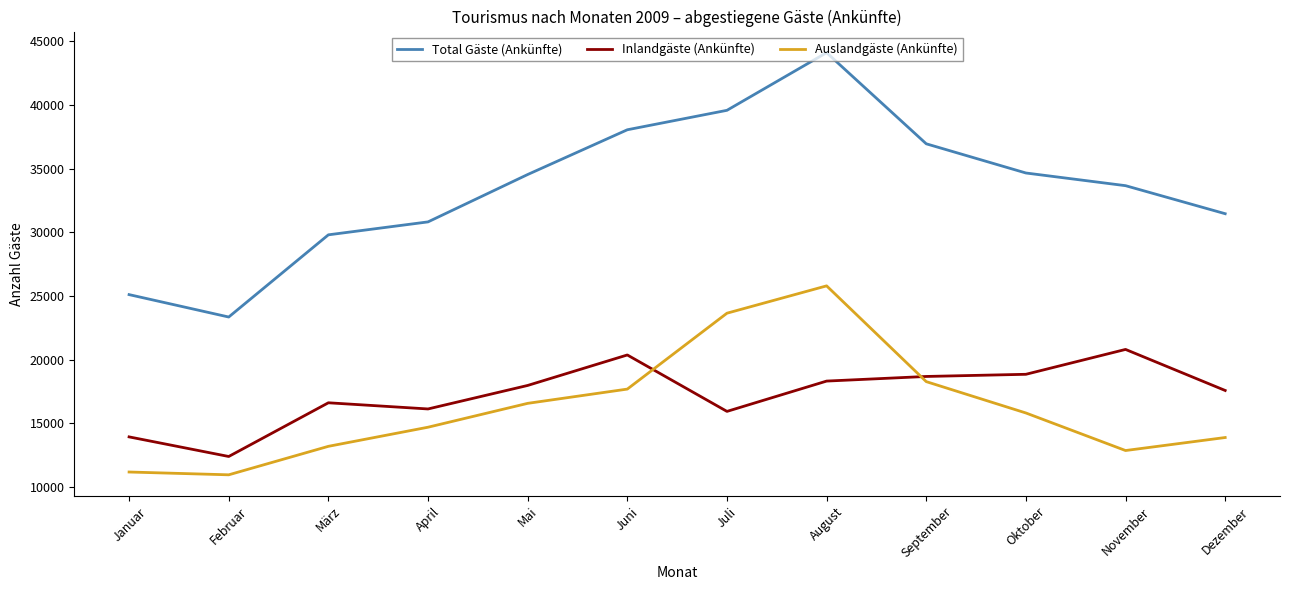

Which series has the largest range (max minus min)?

Total Gäste (Ankünfte)